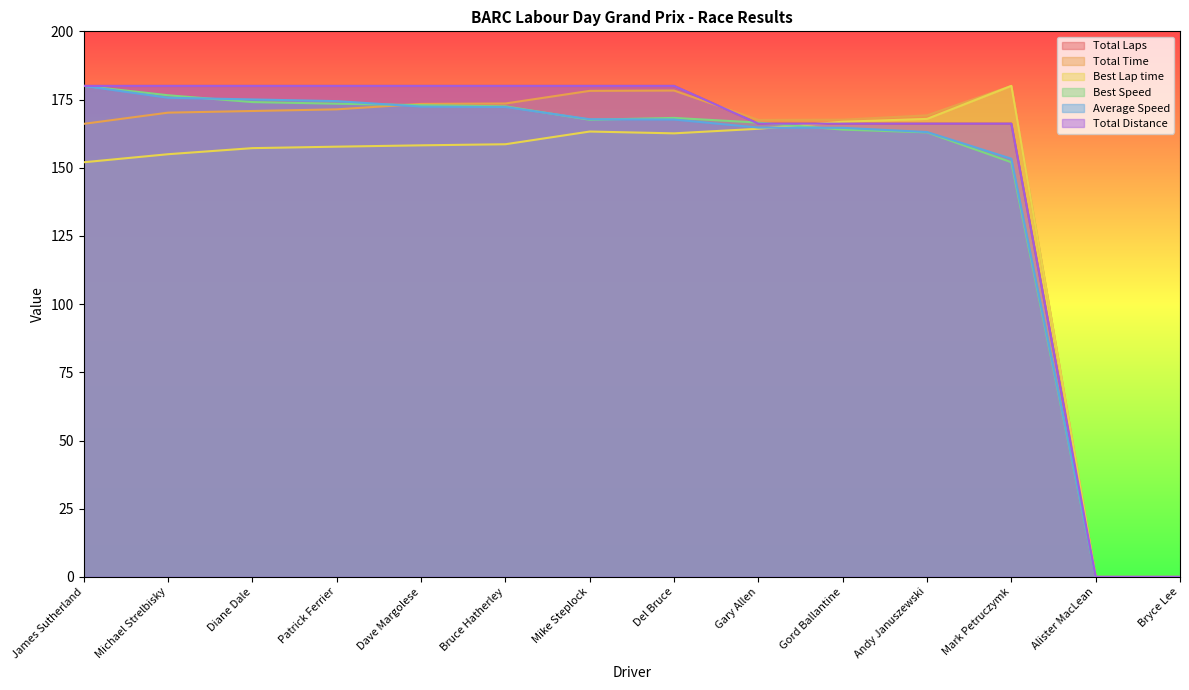

Where do Total Distance and Total Time first cross each other?

Del Bruce and Gary Allen